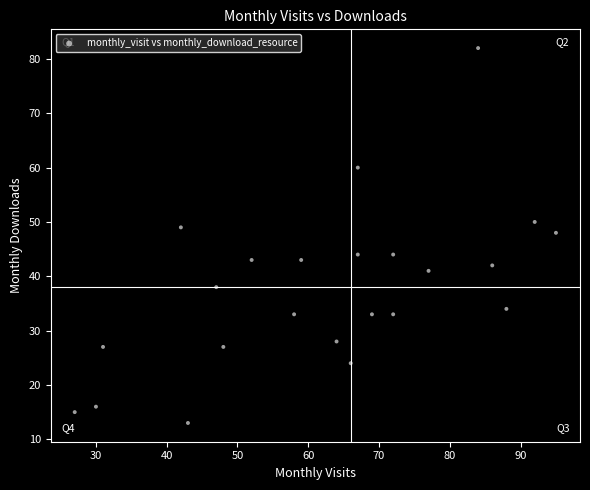

What Y value in the scatter plot is closest to 47?

48